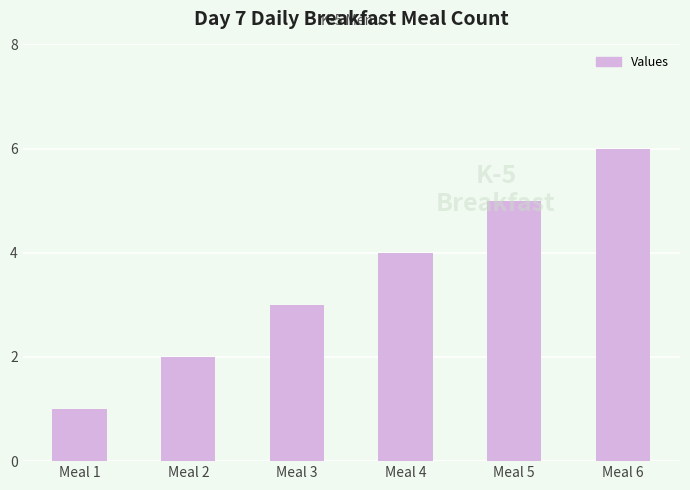

What is the maximum value shown in the chart?

6